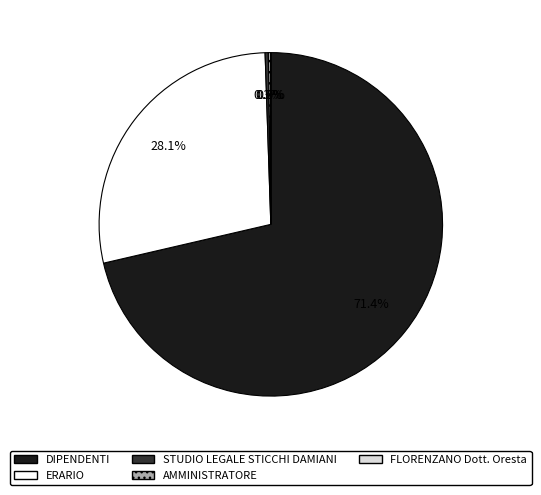

What is the largest slice in the pie chart?

DIPENDENTI